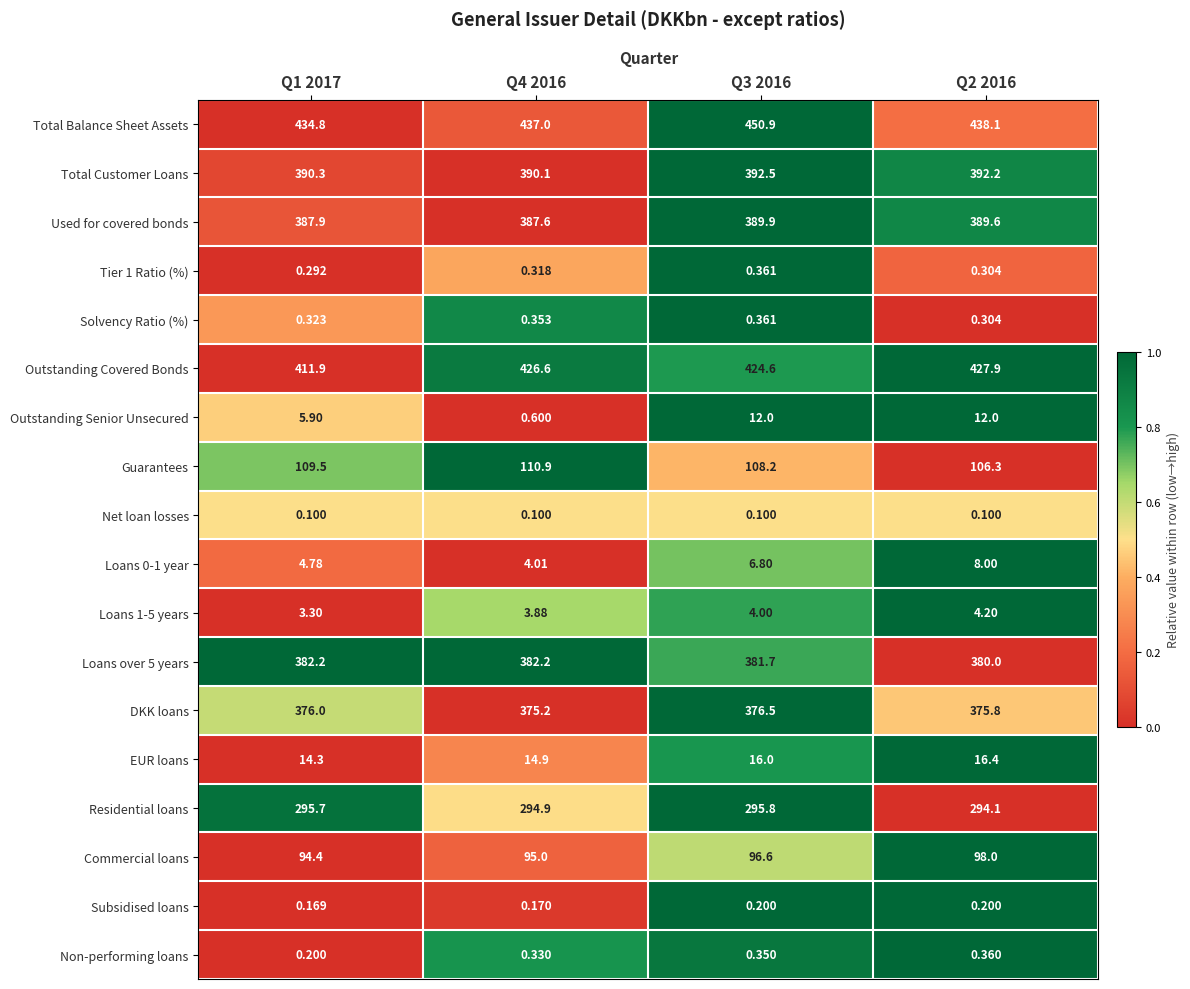

At which category does the chart reach its peak across all series?

Q3 2016